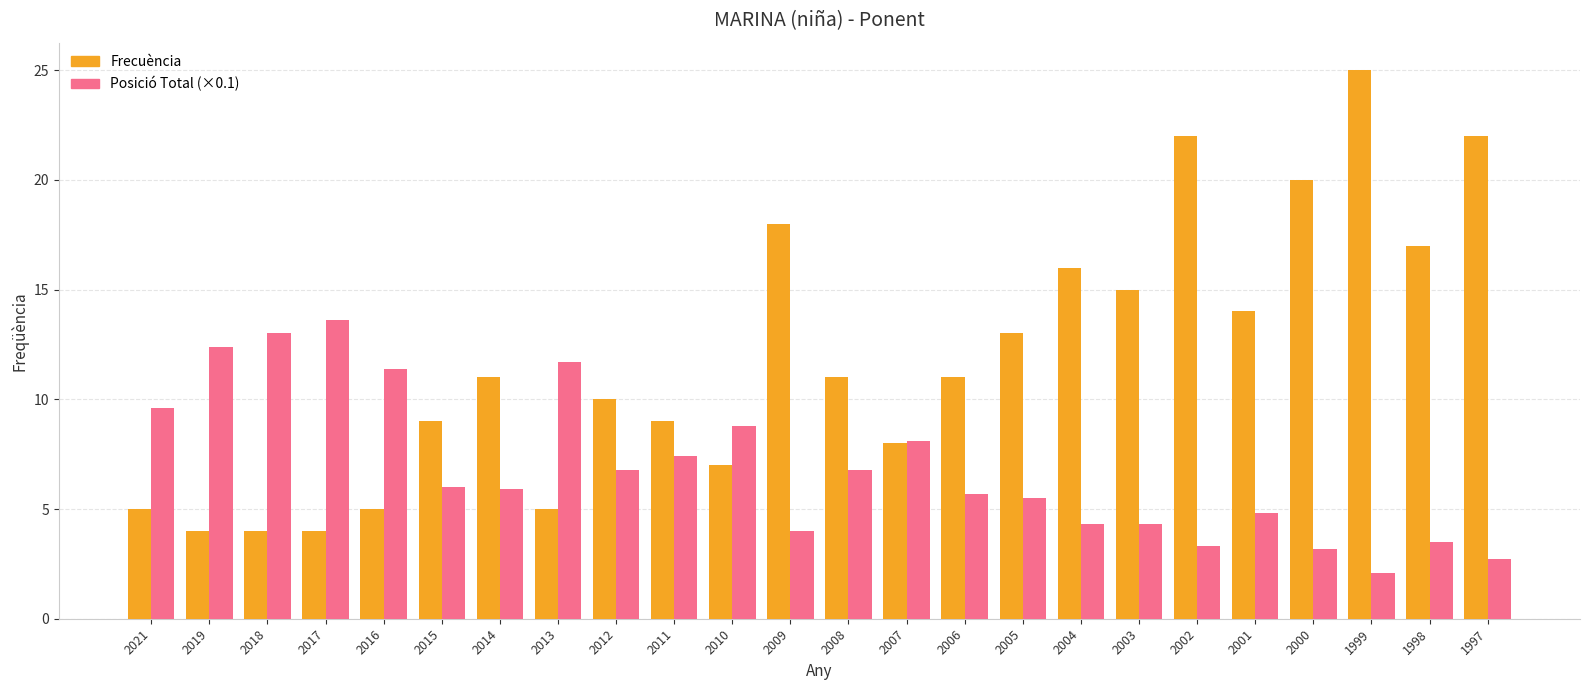

What is the total value across all series at 2009?

22.0